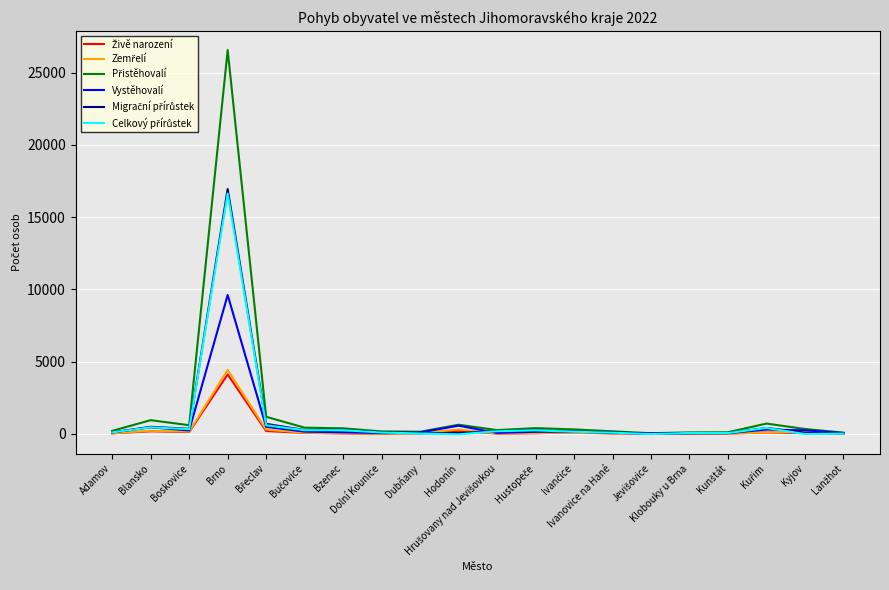

What is the maximum value shown in the chart?

26568